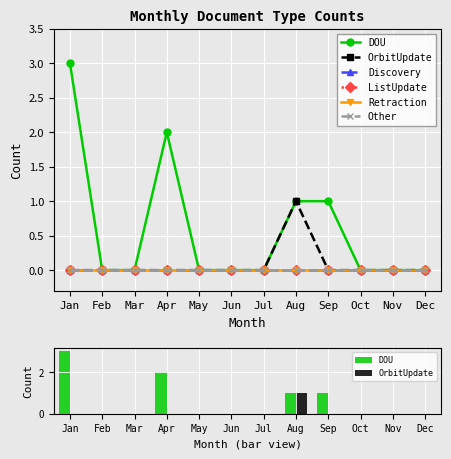

What are all the series names shown in the legend?

DOU, OrbitUpdate, Discovery, ListUpdate, Retraction, Other